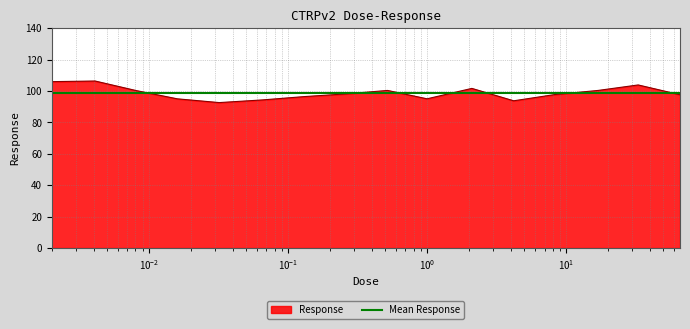

The chart shows a value of 165.7 at 33.0. True or false?

False